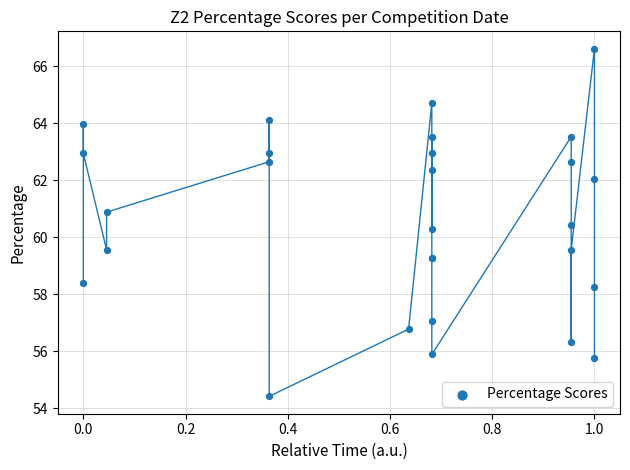

What Y value in the scatter plot is closest to 60?

60.3